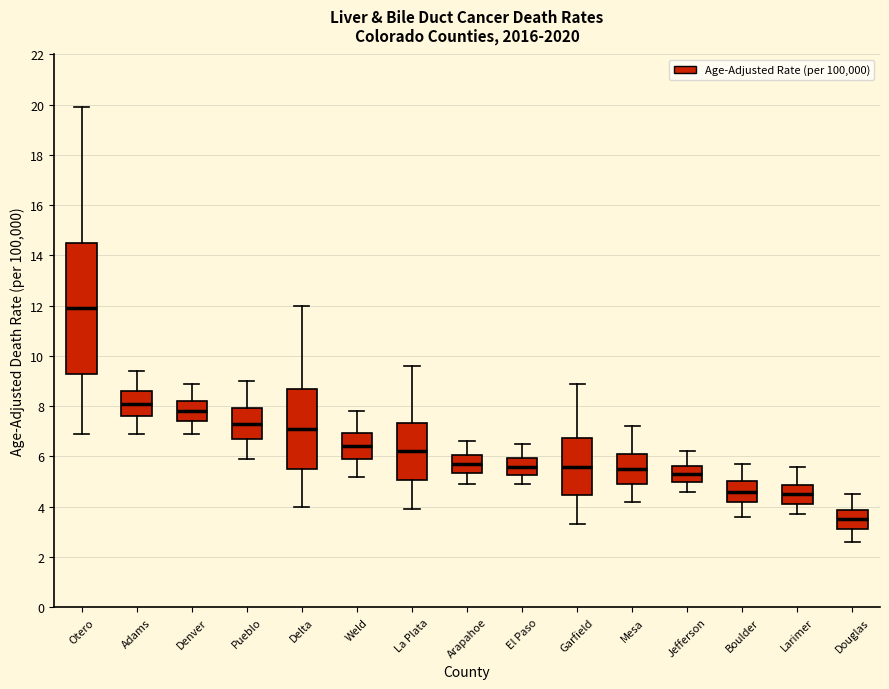

Comparing the boxes themselves (not the whiskers), which one is the tallest?

Otero